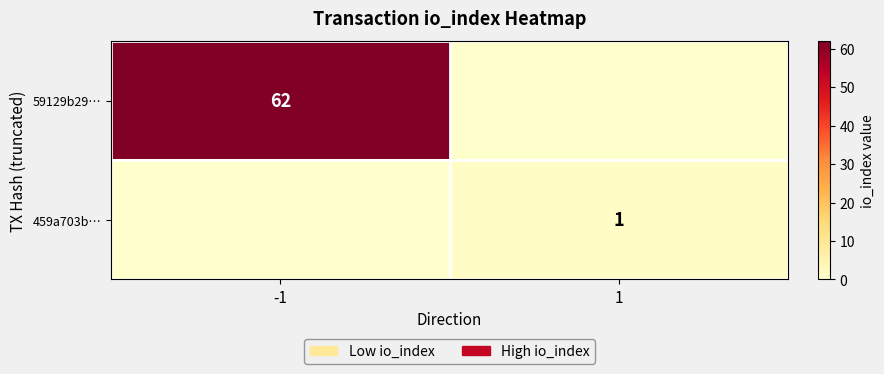

True or false: 459a703b… has a value of 0 at 1.

False